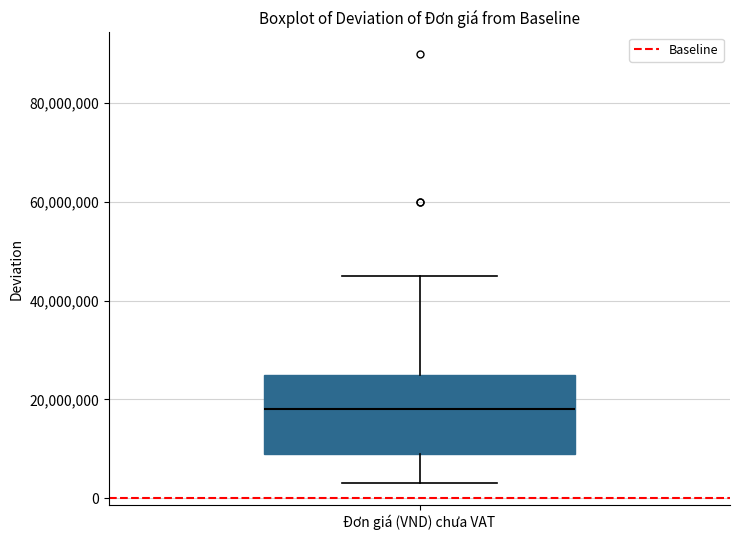

Transcribe this box plot: give where the median line is, the range the box spans, and where the two whiskers end, as read against the y-axis. The values are not printed on the chart, so give them approximately, as read against the axis.

median 18000000, box 10000000 to 26000000, whiskers 4000000 to 46000000